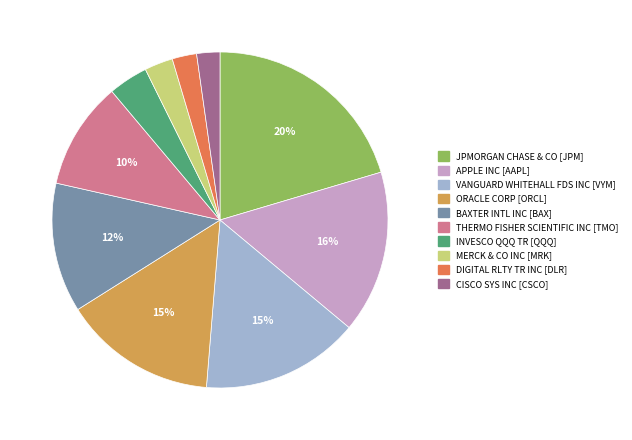

Between BAXTER INTL INC [BAX] and ORACLE CORP [ORCL], which is larger?

ORACLE CORP [ORCL]